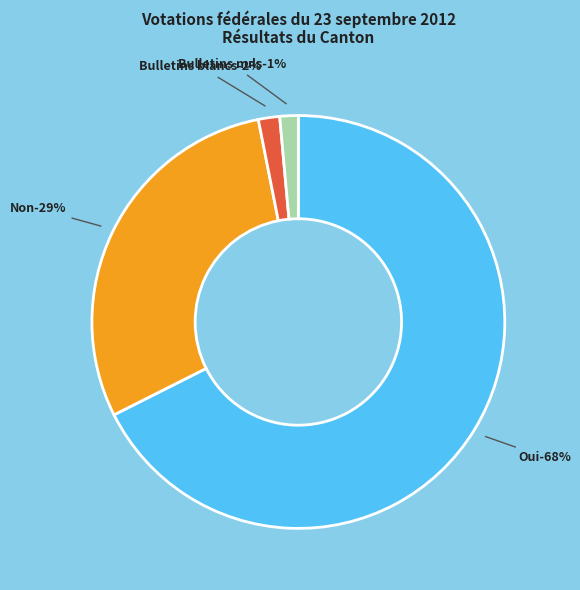

How many segments does this pie chart have?

4